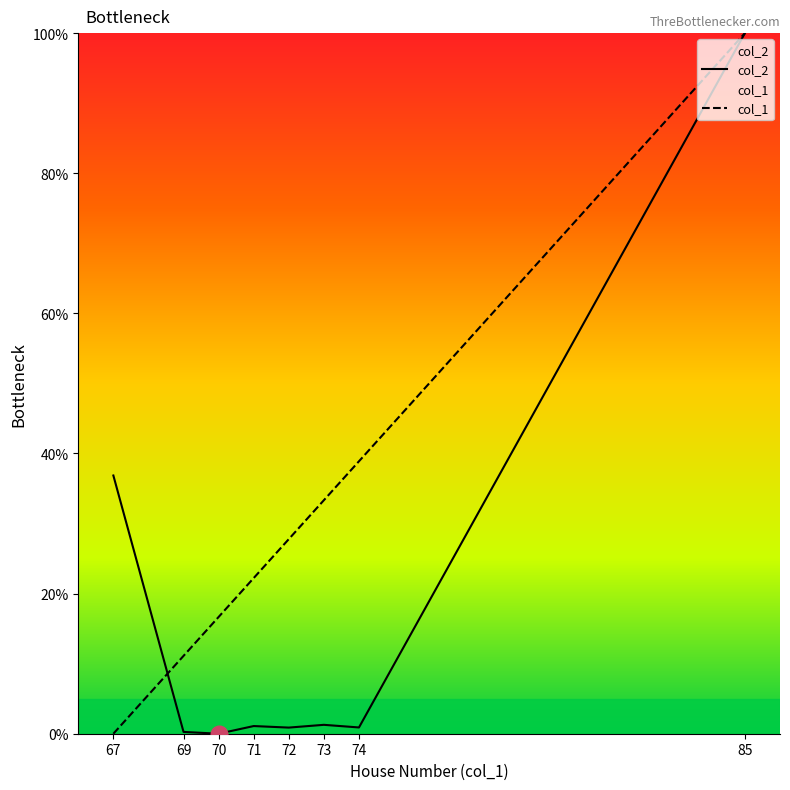

Is it true that col_2 equals 1.3 at 74?

False